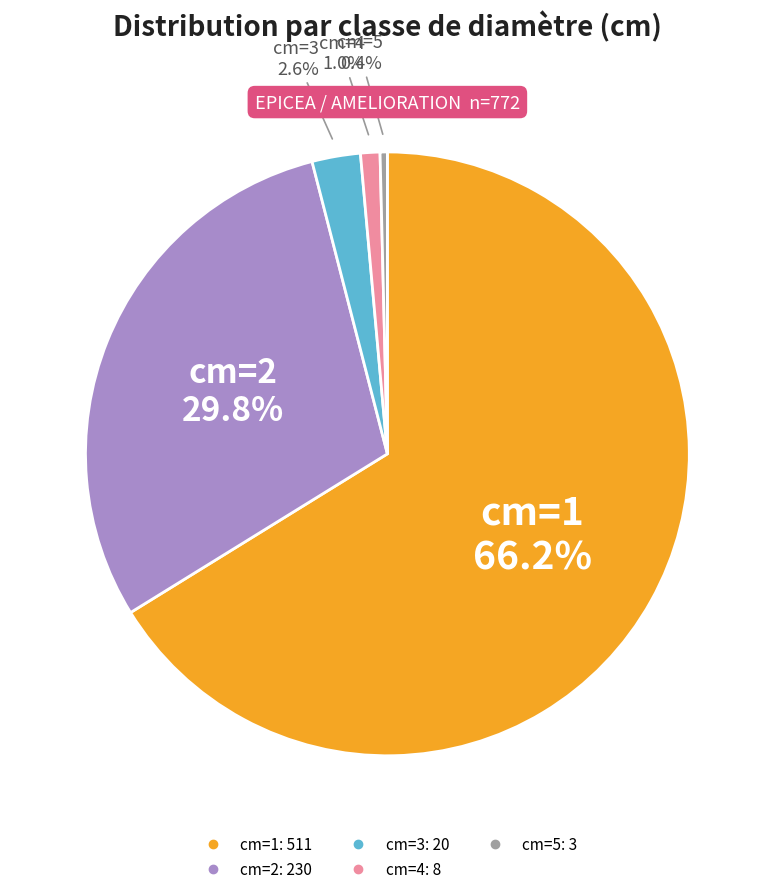

Is there any slice that represents more than half of the pie?

Yes